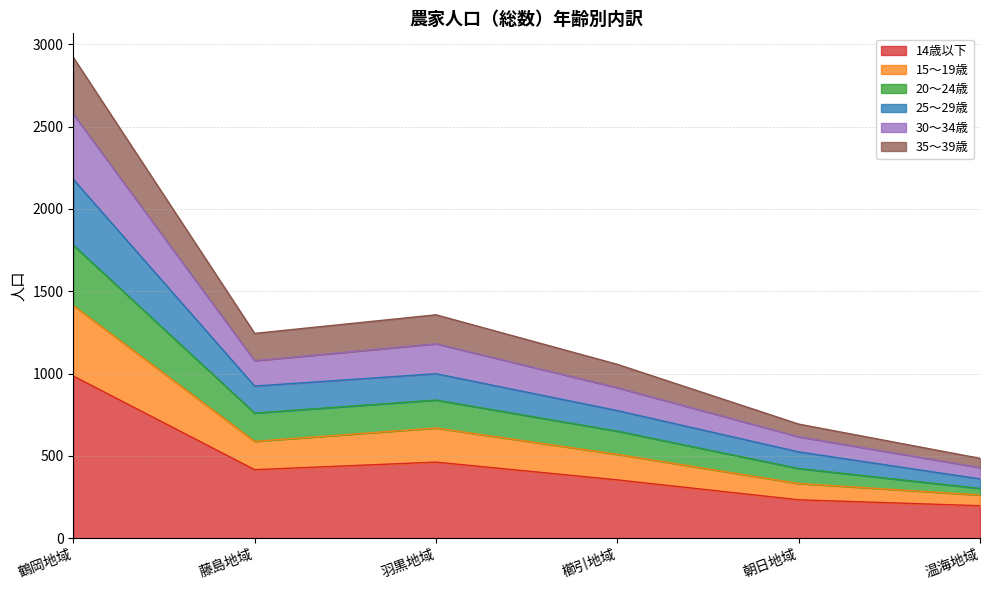

In 14歳以下, how many points are lower than both neighbors (excluding endpoints)?

1